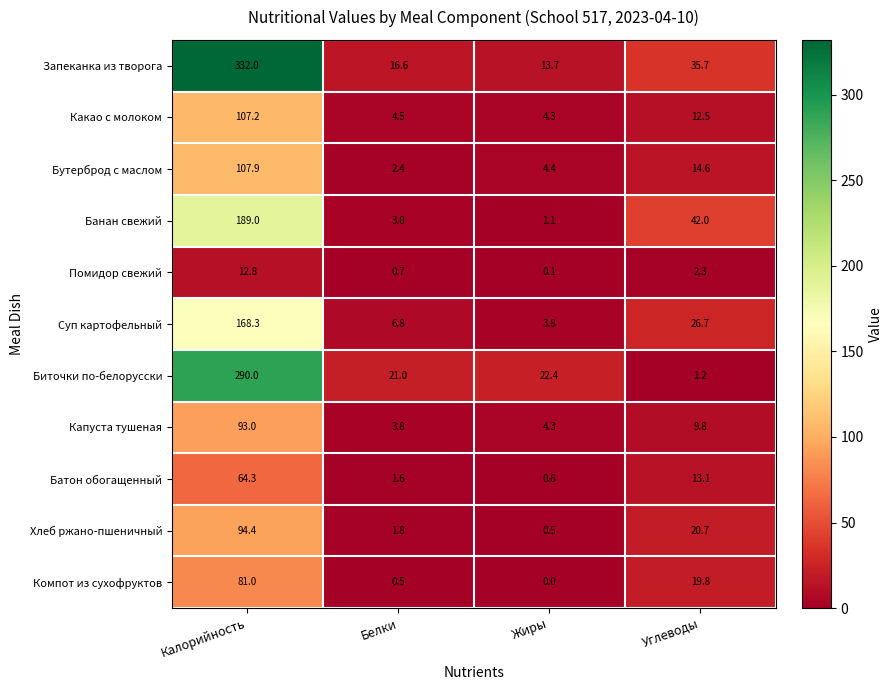

The value of Хлеб ржано-пшеничный at Калорийность is 94.4. True or false?

True